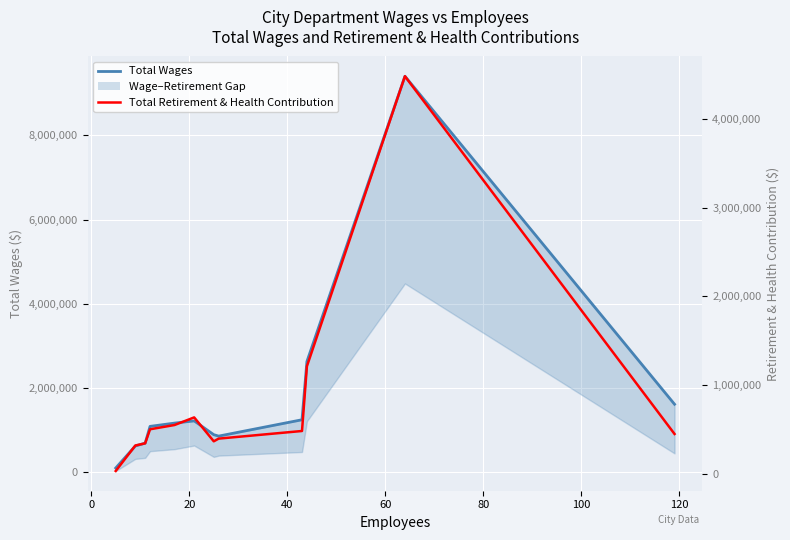

What is the average value of the Total Retirement & Health Contribution series?

813657